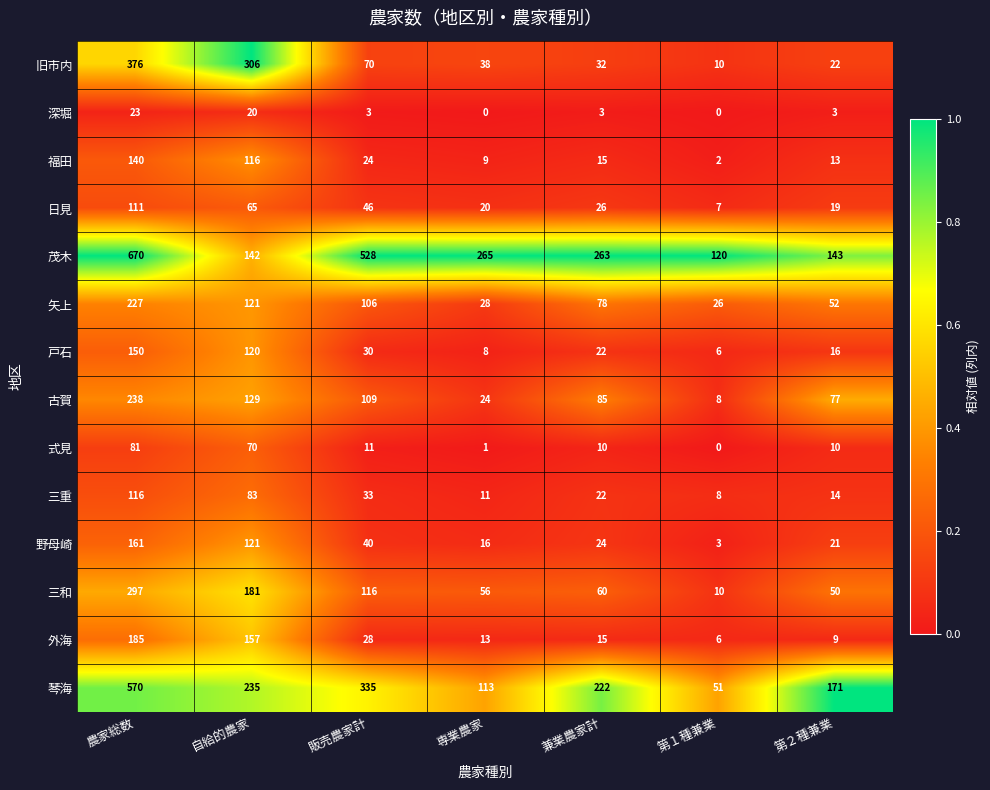

What is the lowest value of the 日見 series?

7